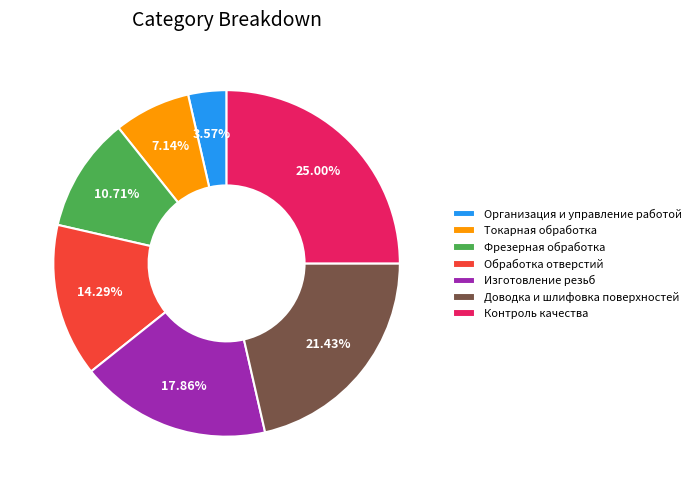

How many segments does this pie chart have?

7